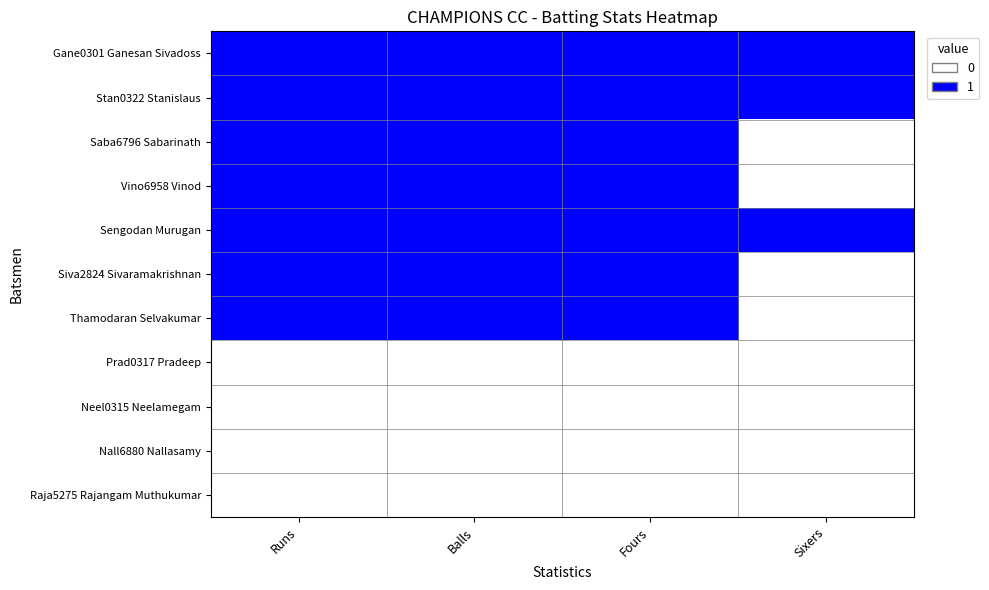

Reading left to right, list all the values displayed in this chart.

Gane0301 Ganesan Sivadoss: Runs=1	Balls=1	Fours=1	Sixers=1
Stan0322 Stanislaus: Runs=1	Balls=1	Fours=1	Sixers=1
Saba6796 Sabarinath: Runs=1	Balls=1	Fours=1	Sixers=0
Vino6958 Vinod: Runs=1	Balls=1	Fours=1	Sixers=0
Sengodan Murugan: Runs=1	Balls=1	Fours=1	Sixers=1
Siva2824 Sivaramakrishnan: Runs=1	Balls=1	Fours=1	Sixers=0
Thamodaran Selvakumar: Runs=1	Balls=1	Fours=1	Sixers=0
Prad0317 Pradeep: Runs=0	Balls=0	Fours=0	Sixers=0
Neel0315 Neelamegam: Runs=0	Balls=0	Fours=0	Sixers=0
Nall6880 Nallasamy: Runs=0	Balls=0	Fours=0	Sixers=0
Raja5275 Rajangam Muthukumar: Runs=0	Balls=0	Fours=0	Sixers=0